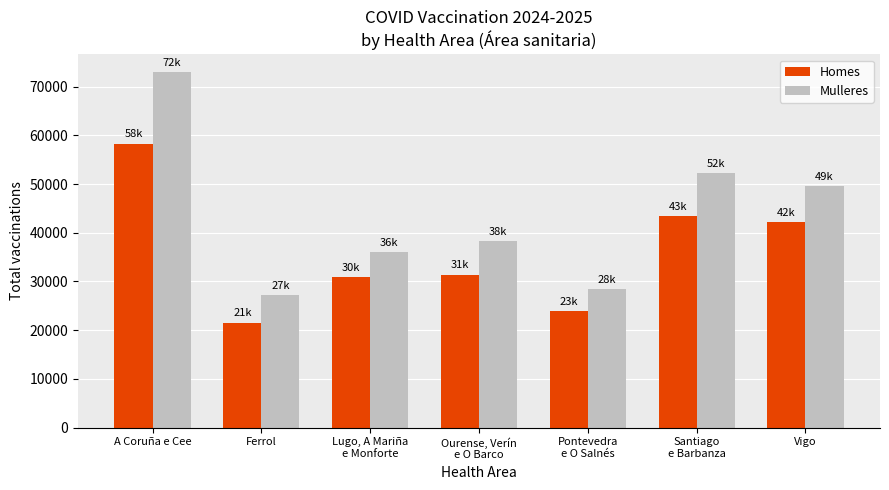

Reading right to left, extract all data points from this chart.

Homes: 42228	43390	23980	31393	30948	21556	58311
Mulleres: 49602	52293	28362	38196	36055	27157	72970